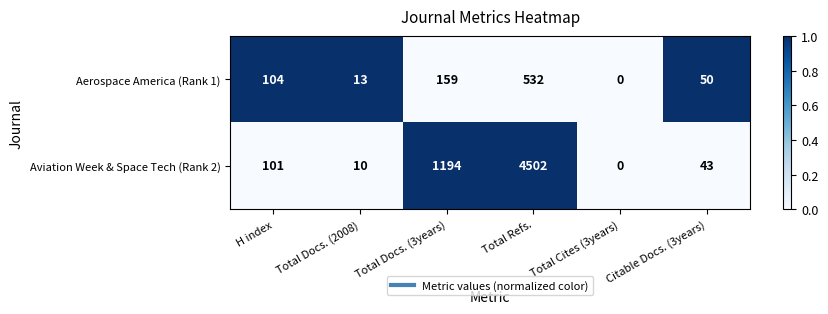

At which label is Aviation Week & Space Tech (Rank 2) closest to 2251?

Total Docs. (3years)